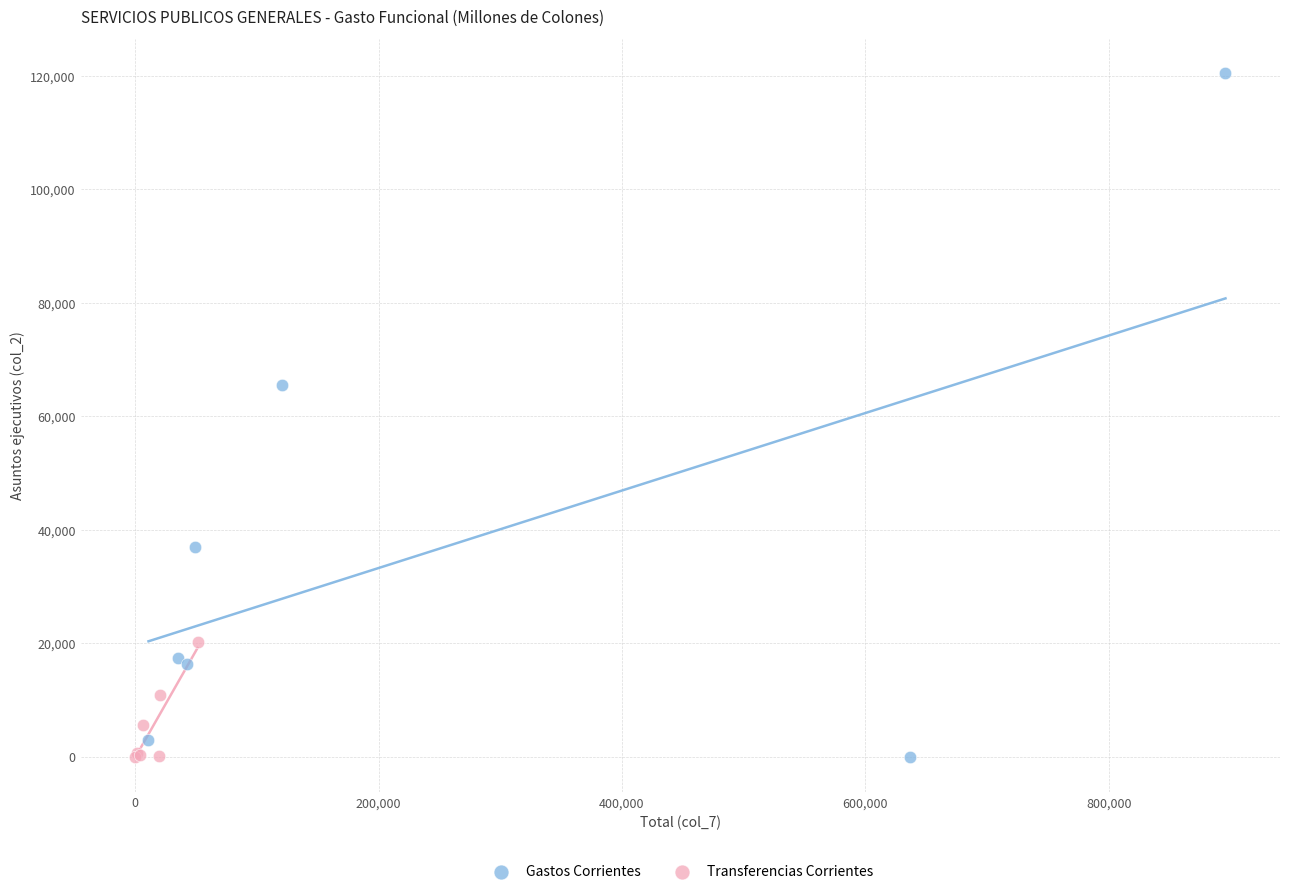

Which series contains the highest Y value?

Gastos Corrientes